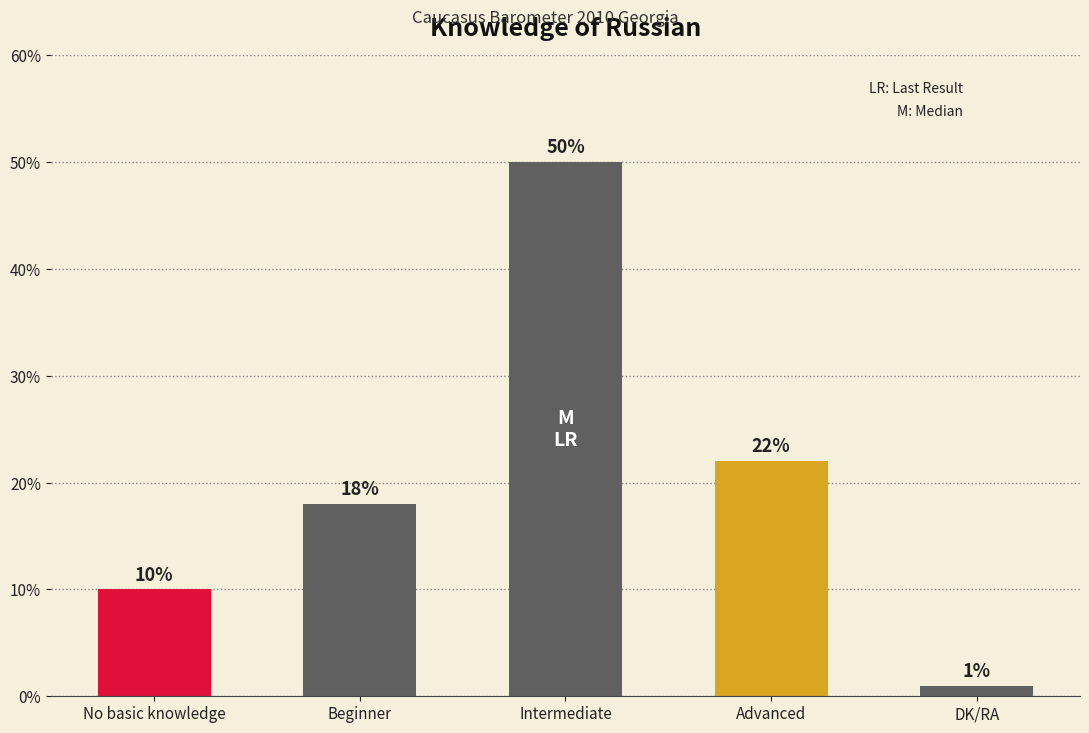

How many data points are less than 18?

2